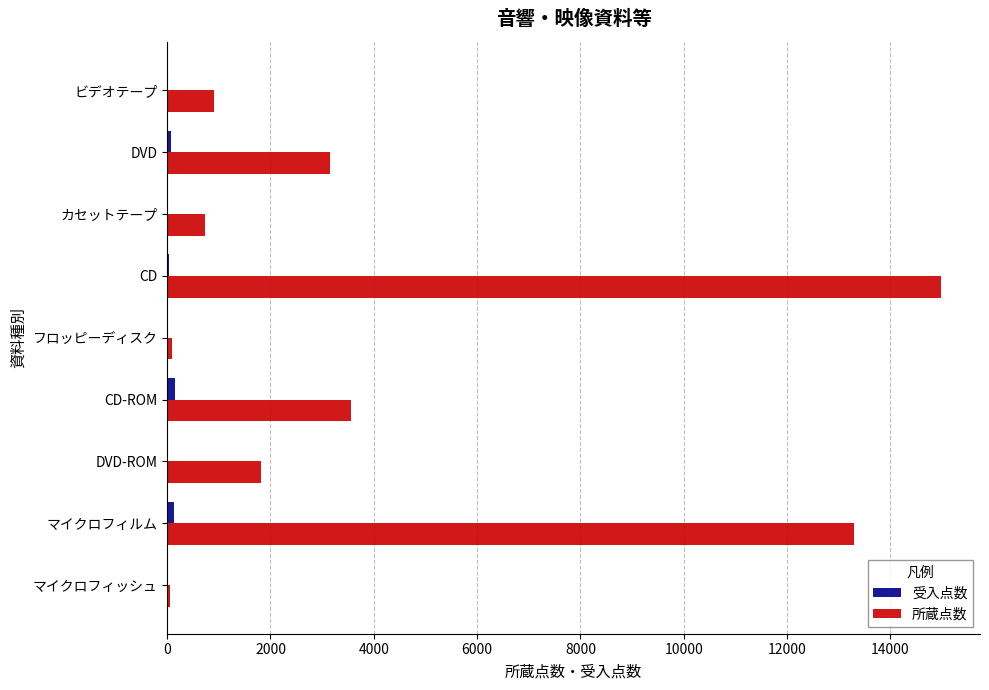

Which category has the highest value in the 所蔵点数 series?

CD